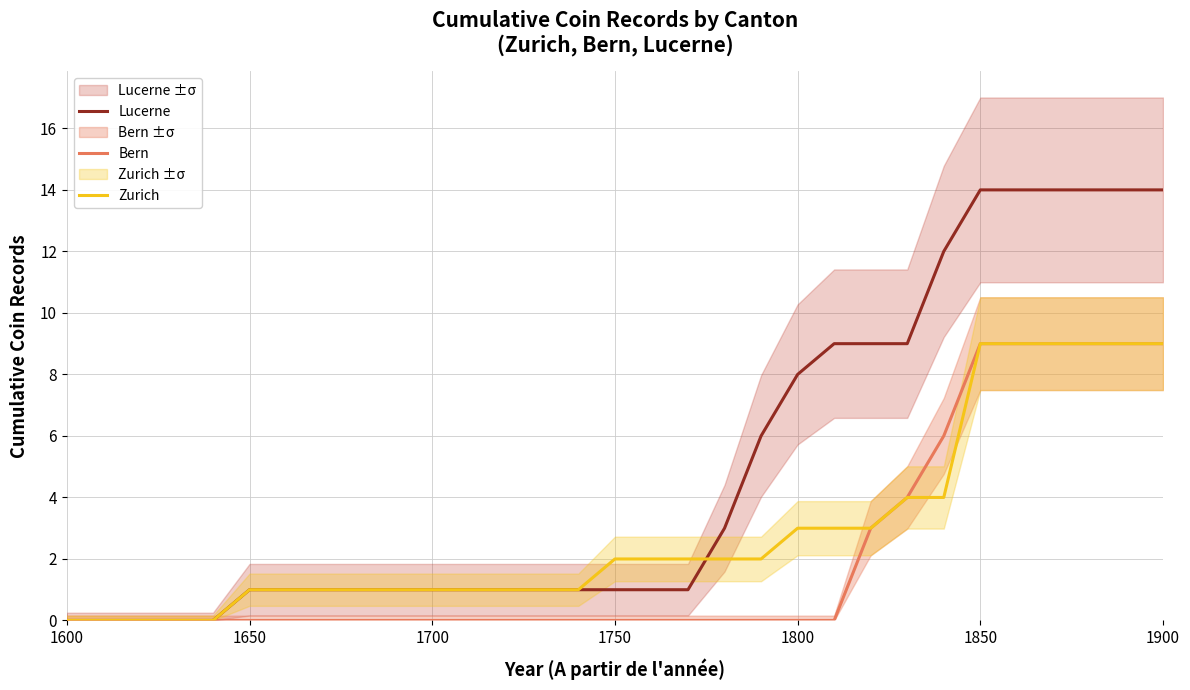

Rank the series by their maximum value, from lowest to highest.

Bern, Zurich, Lucerne